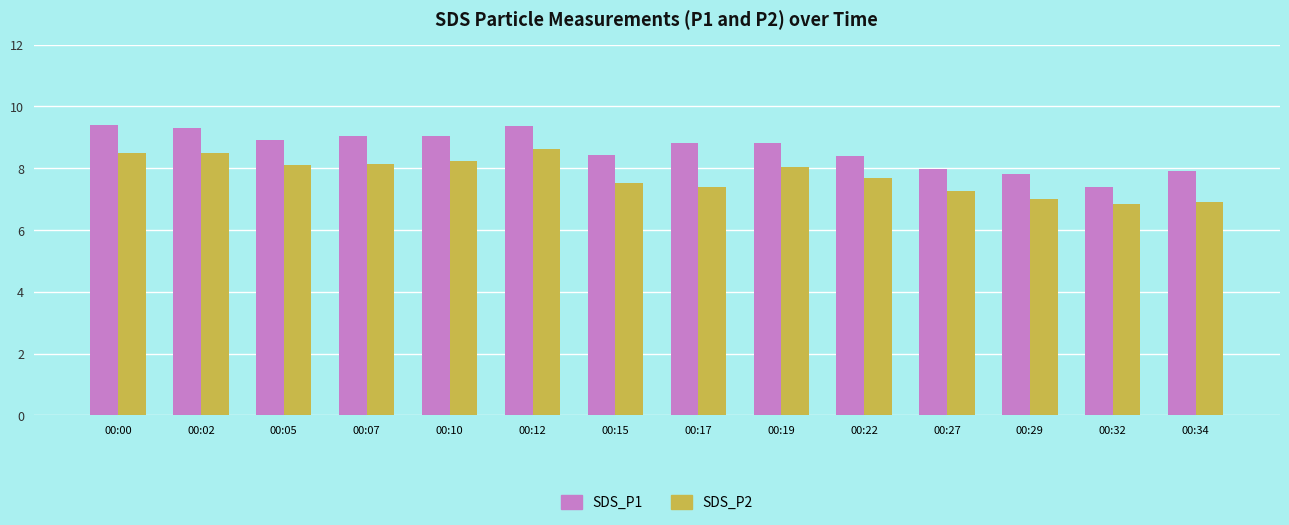

What is the highest value of the SDS_P1 series?

9.4